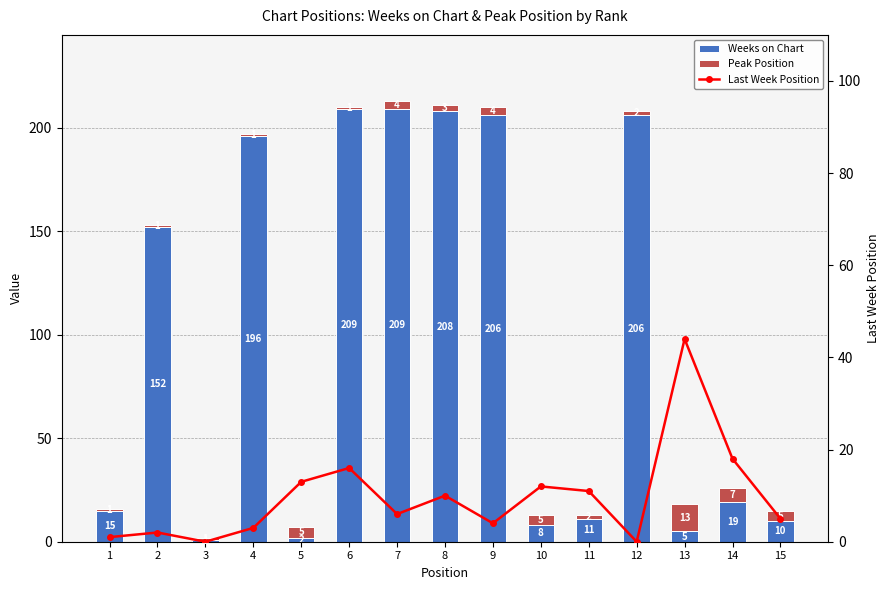

At 7, list the series in order from largest to smallest.

Weeks on Chart, Last Week Position, Peak Position